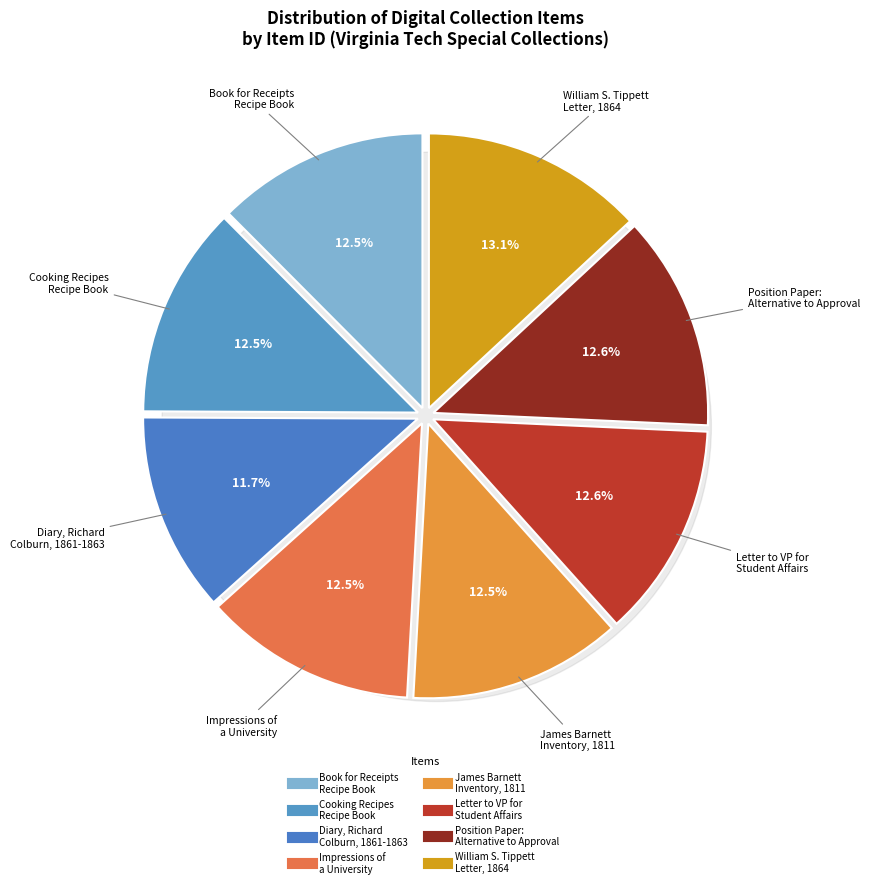

What is the smallest slice in the pie chart?

Diary, Richard Colburn, 1861-1863